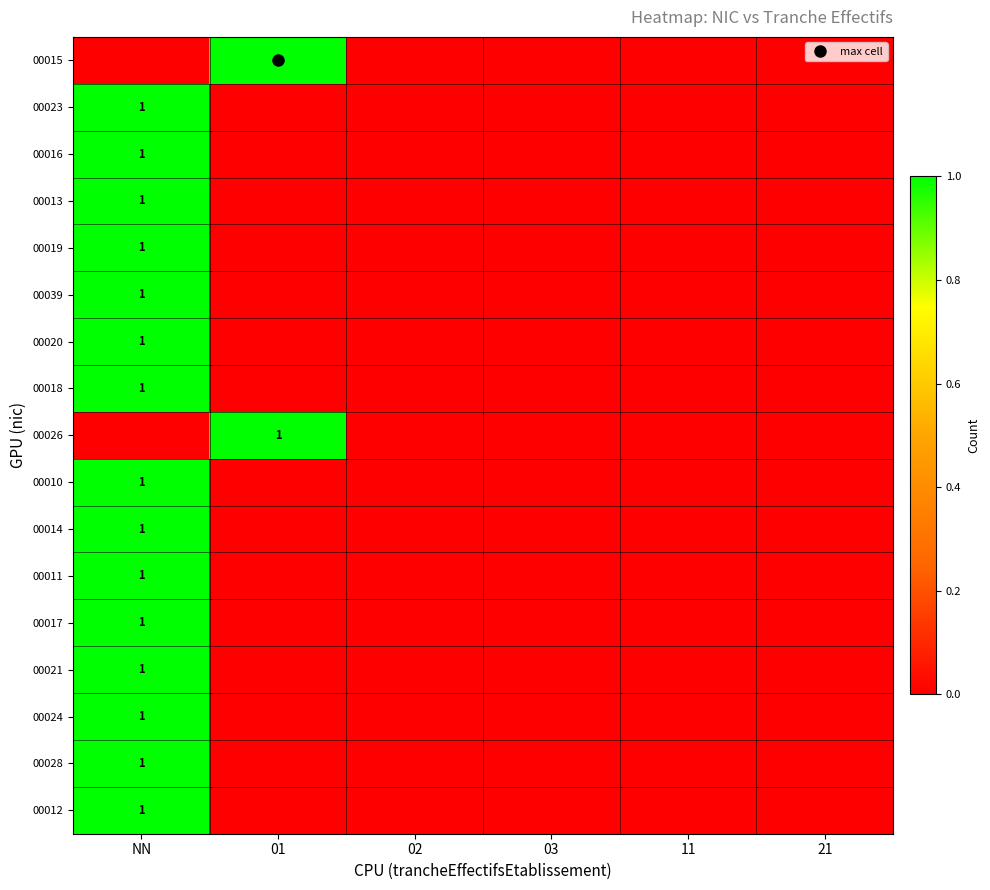

How many data points in 00012 are above 0?

1